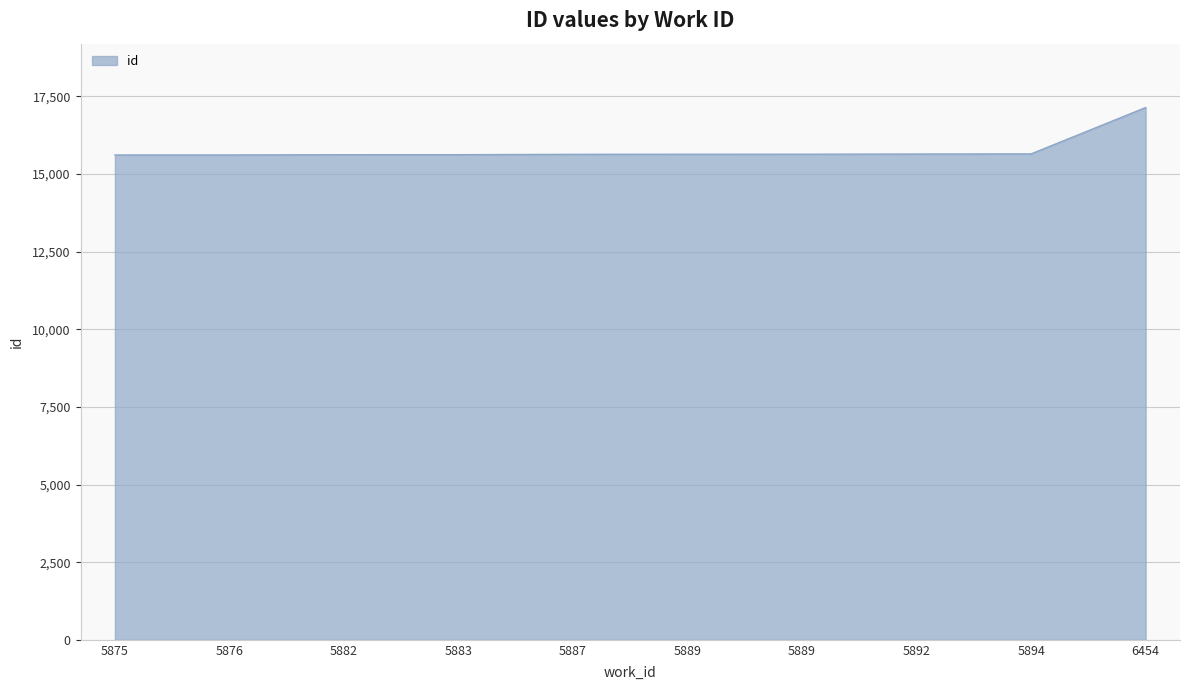

What is the sum of all values?

157835